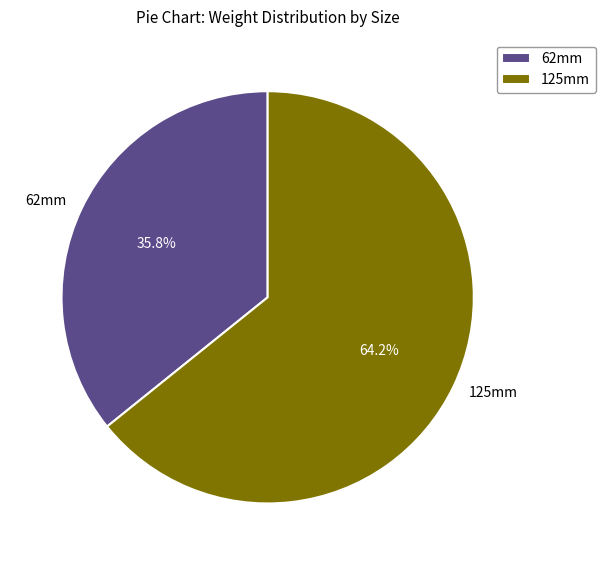

What is the smallest slice in the pie chart?

62mm